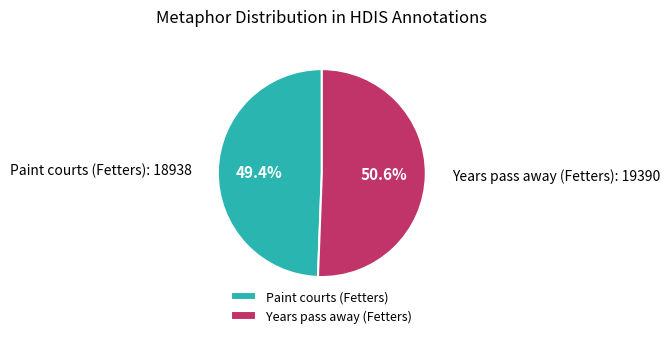

Which has a higher value, Years pass away (Fetters) or Paint courts (Fetters)?

Years pass away (Fetters)